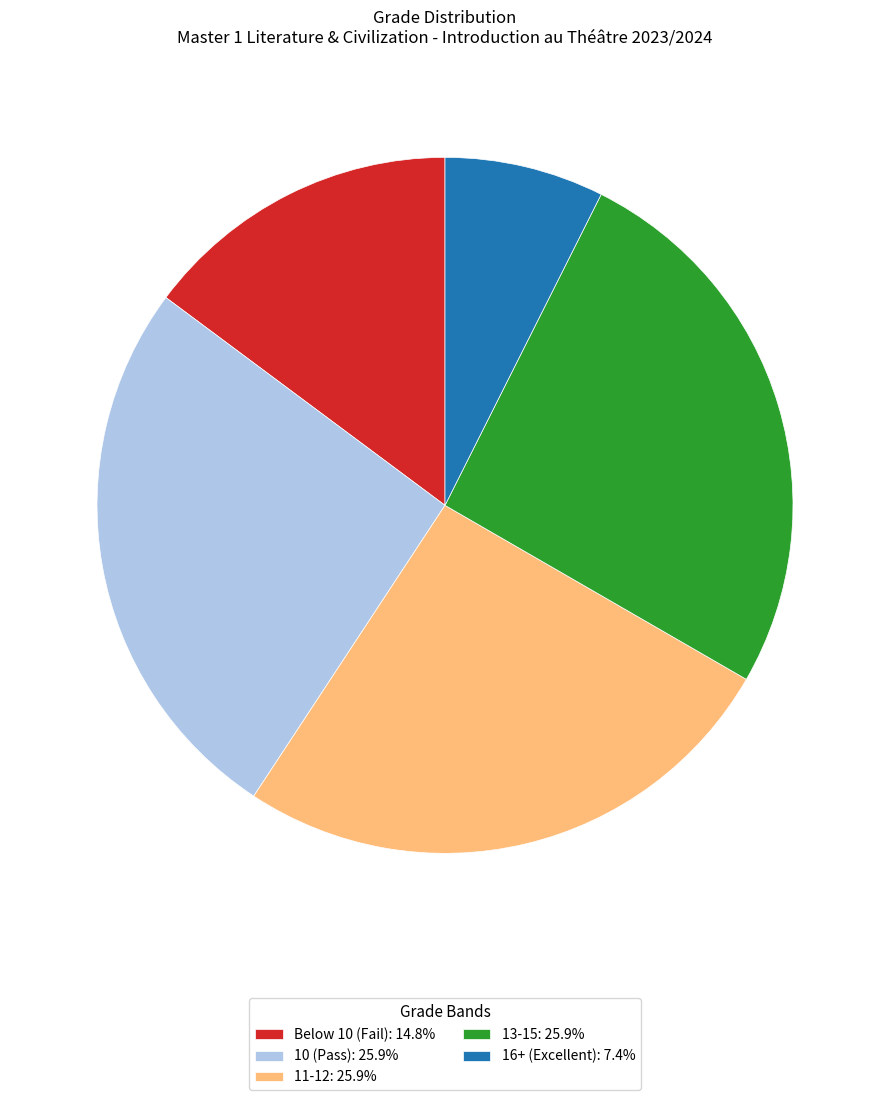

Does 11-12: 25.9% represent more than half of the total?

No